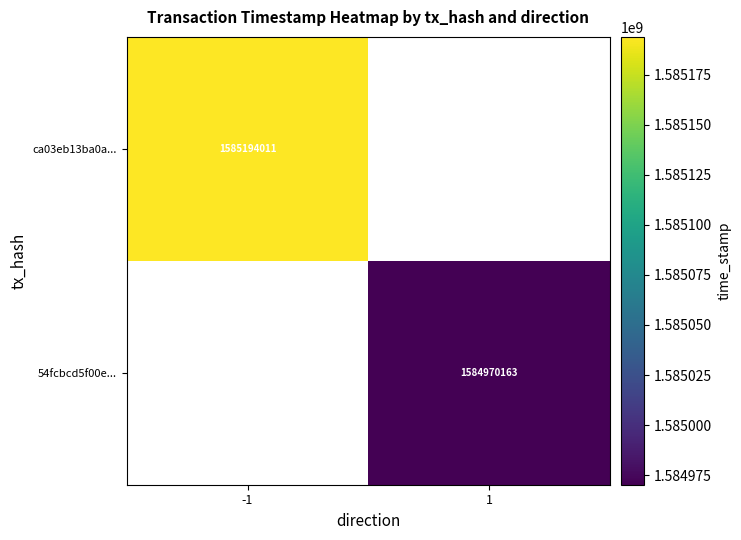

Which category has the lowest value in the ca03eb13ba0a... series?

-1